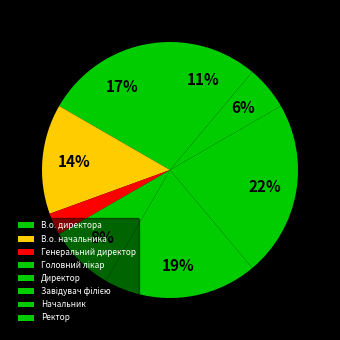

What is the change in value from Завідувач філією to Начальник?

-6